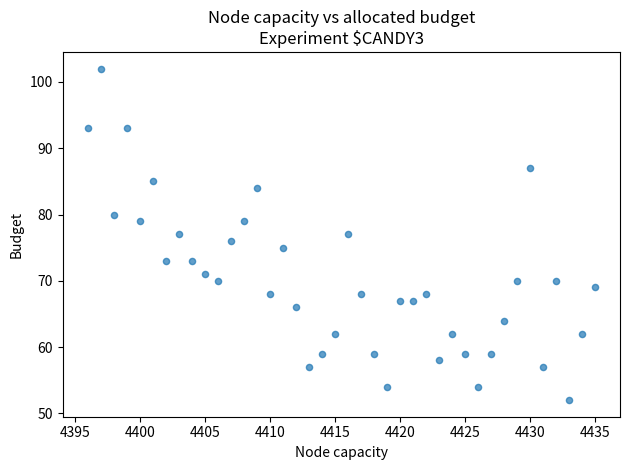

What is the range of Y values (max minus min)?

50